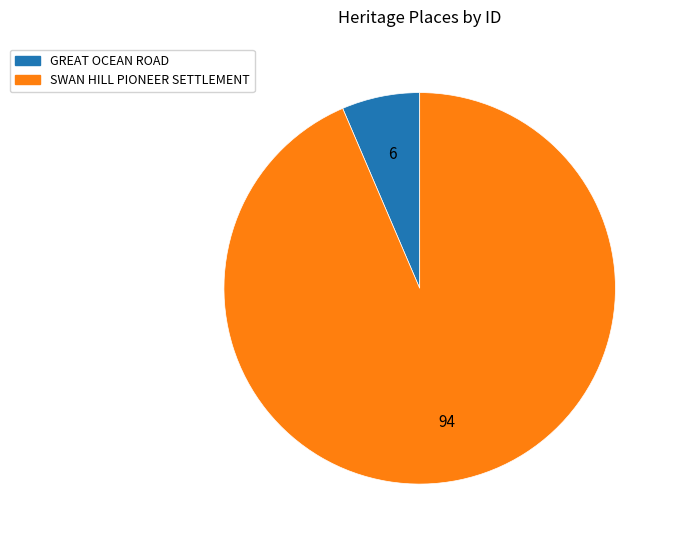

Does SWAN HILL PIONEER SETTLEMENT account for over 50% of the chart?

Yes